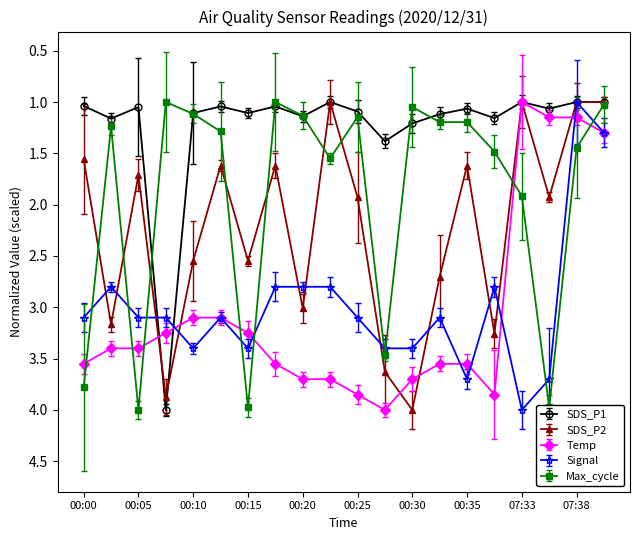

True or false: SDS_P2 has more than 0 interior local peaks.

True